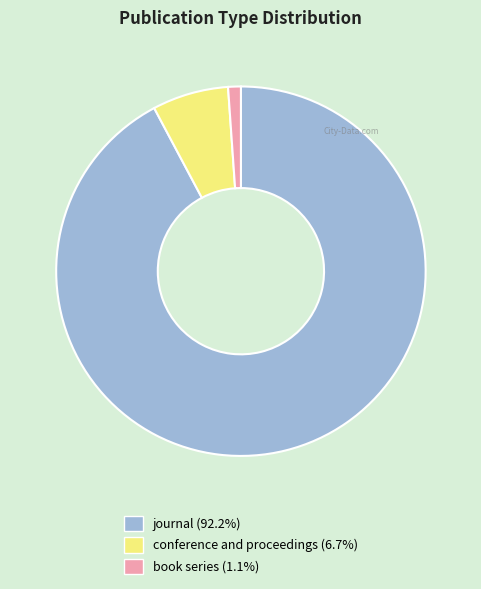

The conference and proceedings slice represents 7% of the pie. True or false?

True